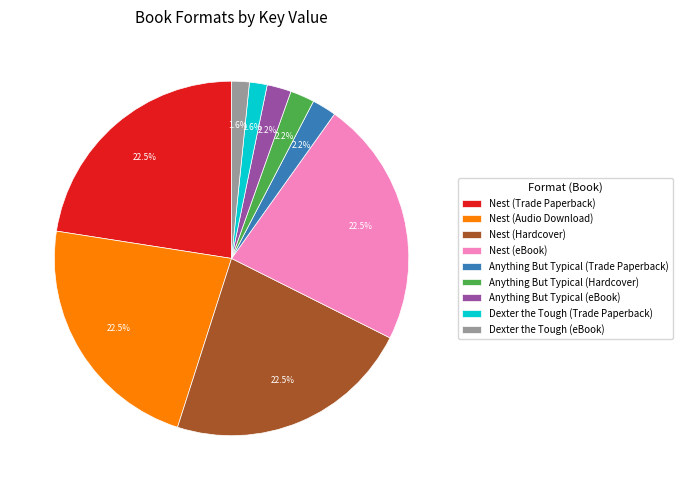

How many slices are in this pie chart?

9